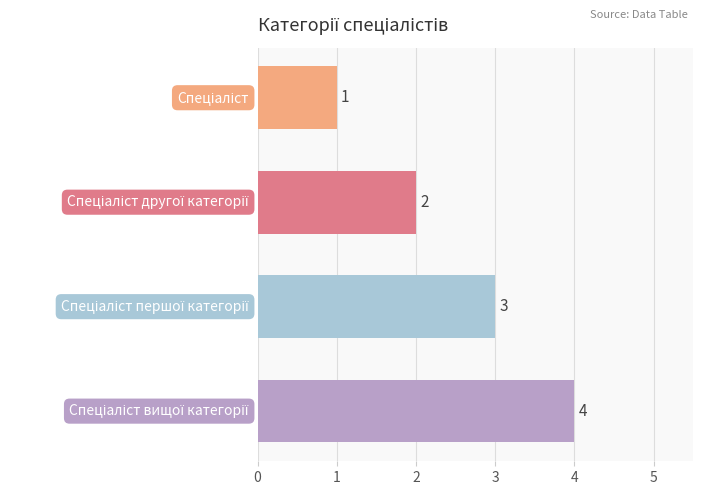

What is the maximum value shown in the chart?

4